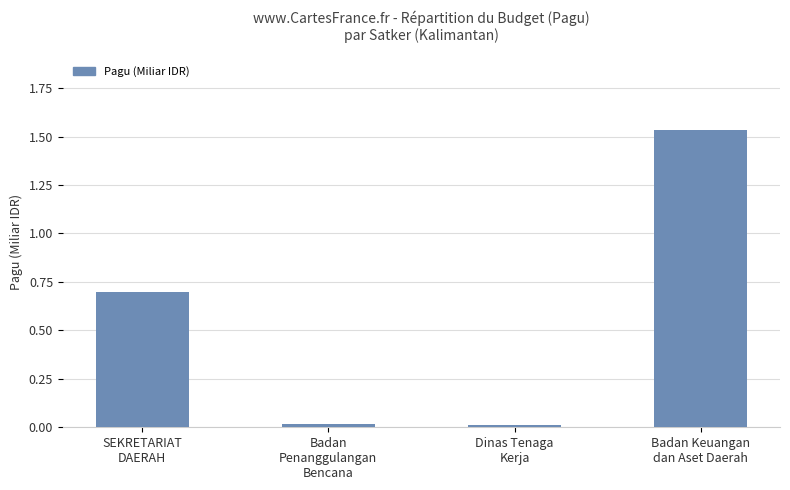

Are the bars horizontal?

No